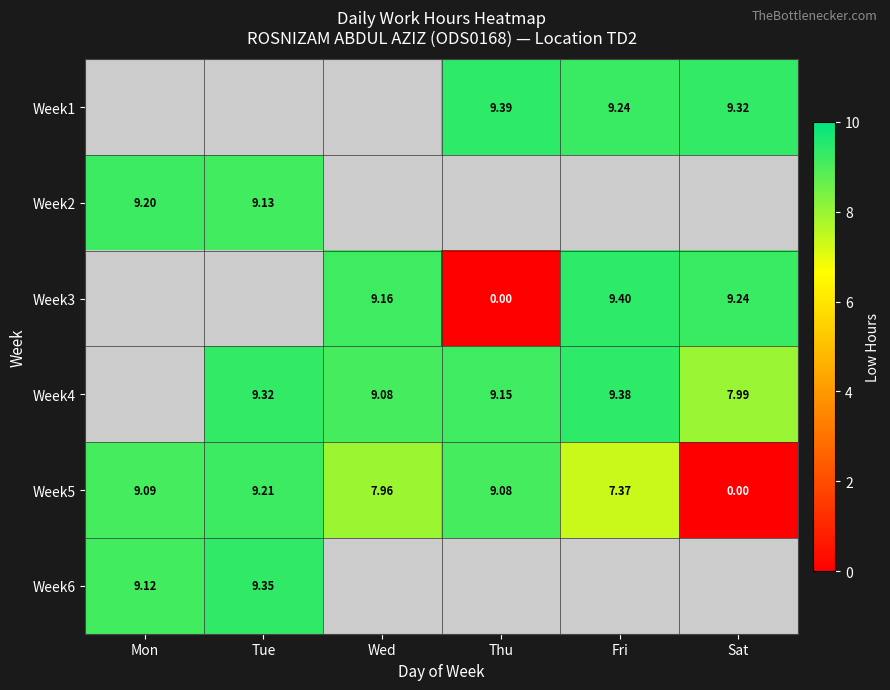

Which series changed the most between Thu and Fri?

Week3